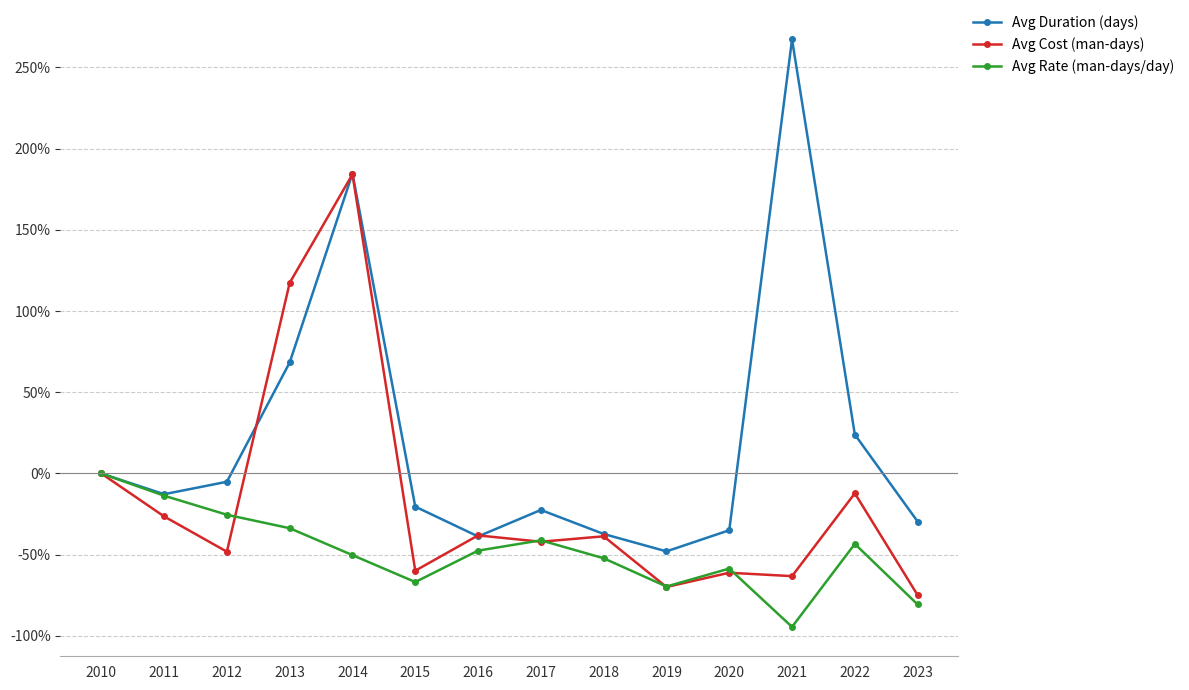

What is the value of the Avg Rate (man-days/day) point at the 4th from the left?

-33.7